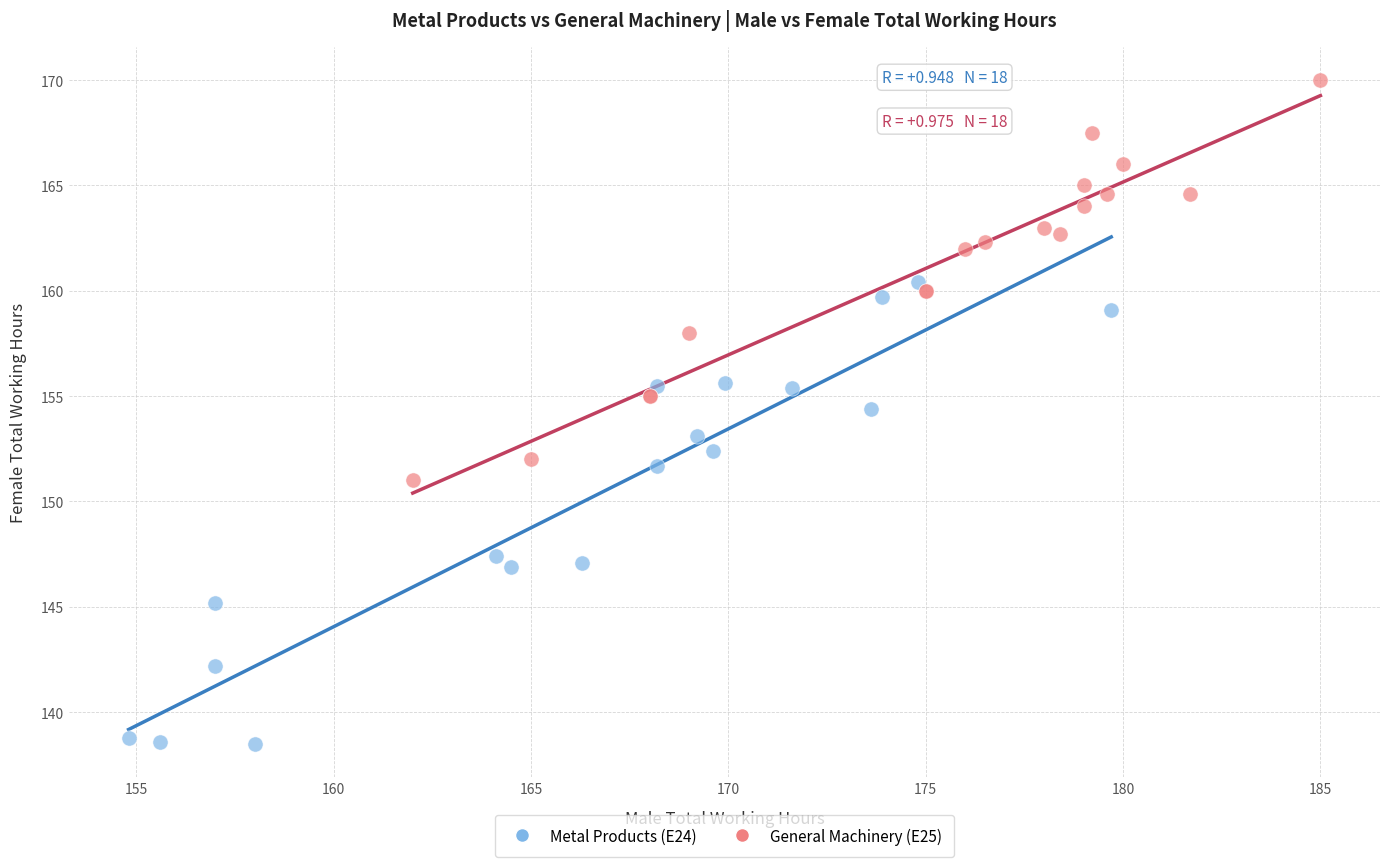

Which series reaches the minimum Y coordinate?

Metal Products (E24)